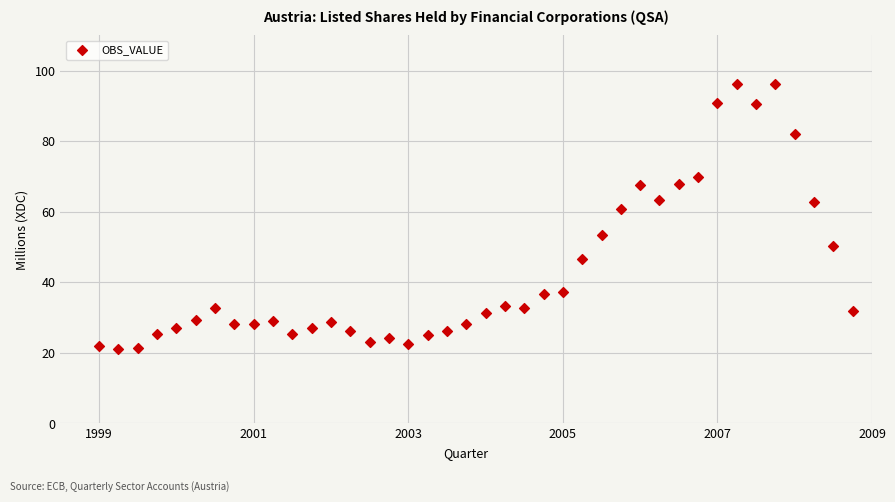

What Y value in the scatter plot is closest to 58?

60.7